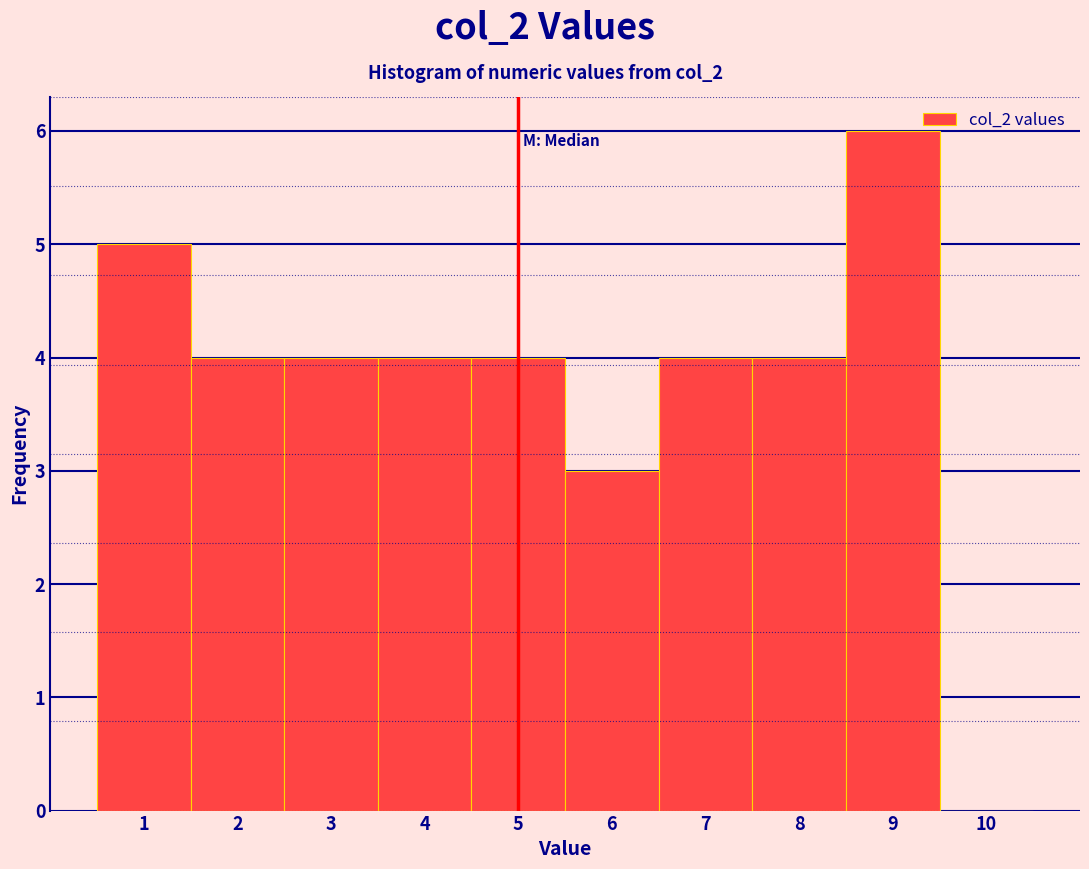

Reading left to right, transcribe this chart: for each bar, give the range it covers on the x-axis and its height. The values are not printed on the chart, so give them approximately, as read against the axis.

0.5 to 1.5: 5
1.5 to 2.5: 4
2.5 to 3.5: 4
3.5 to 4.5: 4
4.5 to 5.5: 4
5.5 to 6.5: 3
6.5 to 7.5: 4
7.5 to 8.5: 4
8.5 to 9.5: 6
9.5 to 10.5: 0